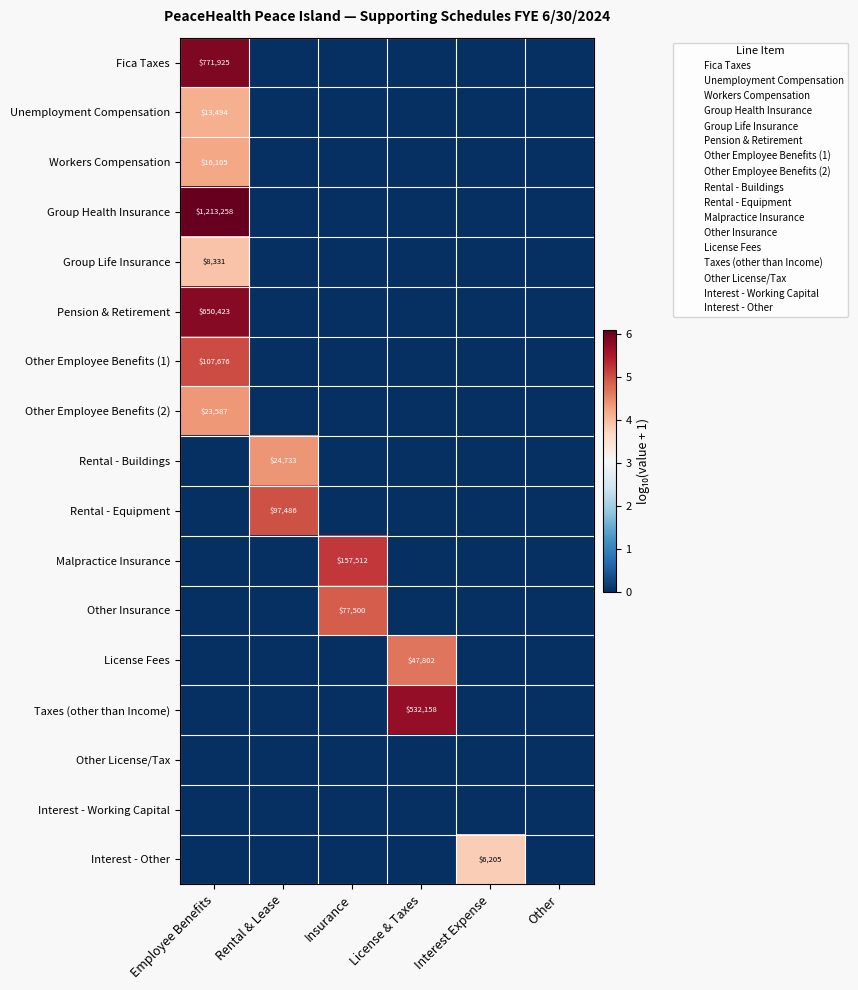

True or false: Taxes (other than Income) has a value of 532158 at License & Taxes.

True